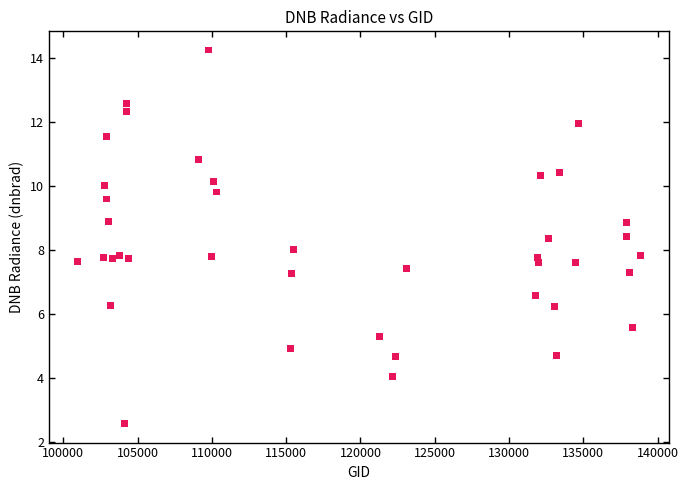

What is the range of X values (max minus min)?

37951.0